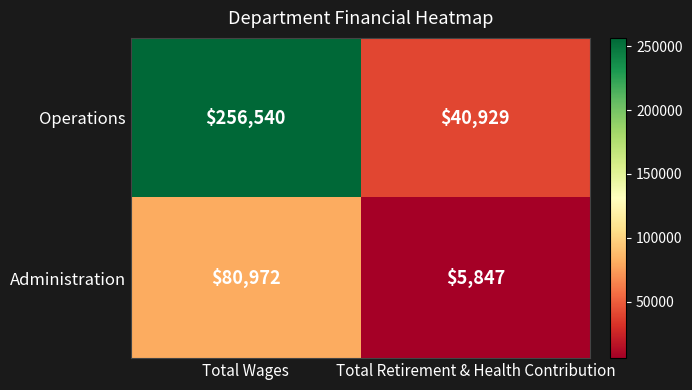

Rank the series by their maximum value, from highest to lowest.

Operations, Administration